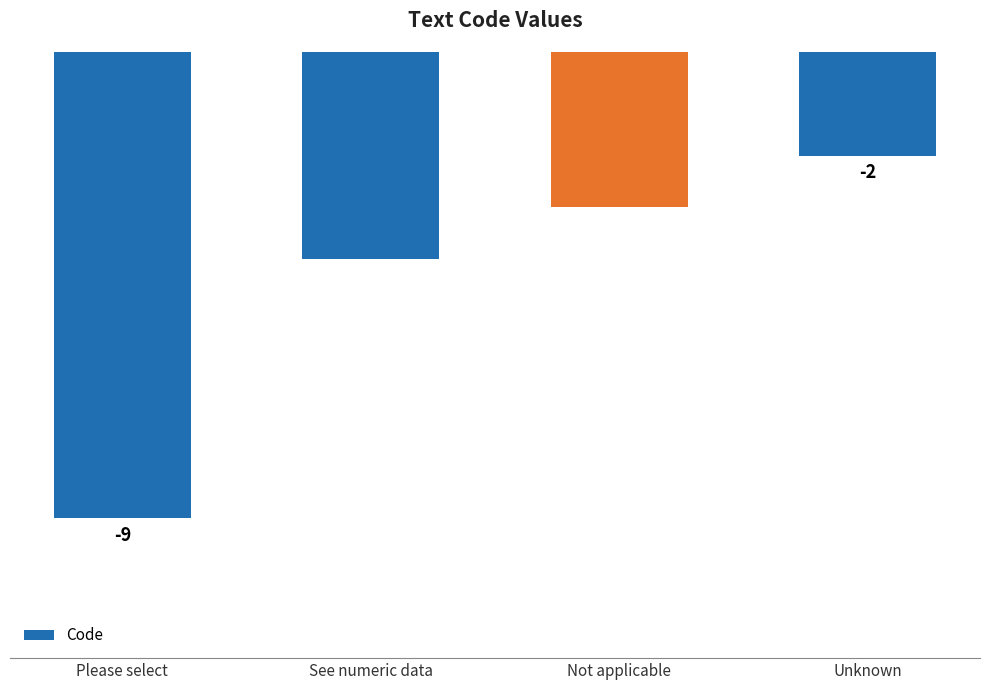

What is the label of the 4th bar from the left?

Unknown